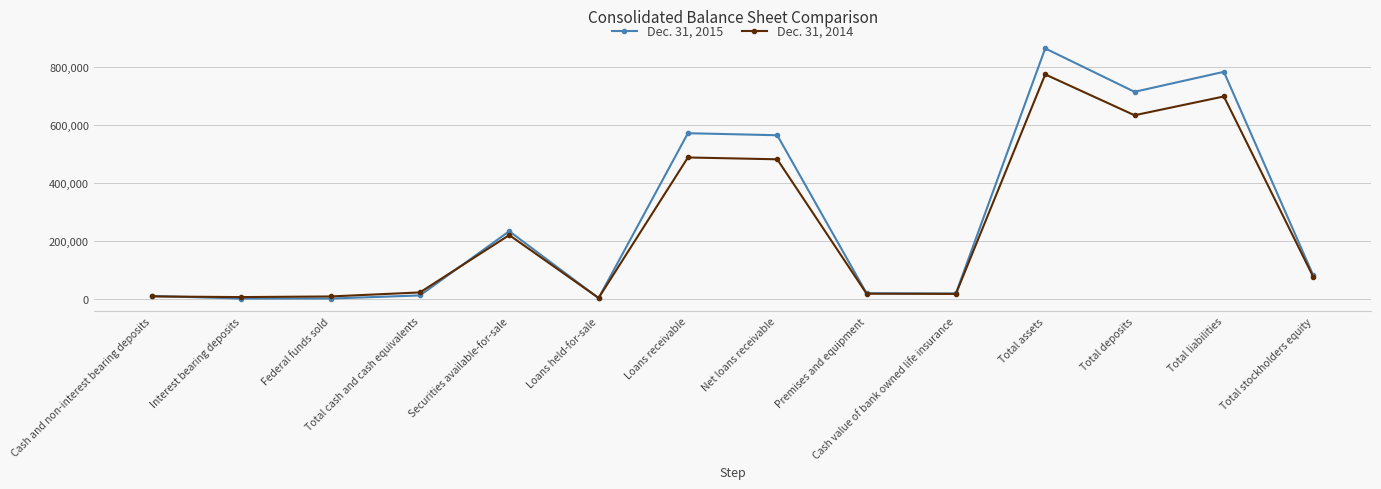

True or false: Dec. 31, 2015 has a value of 11533 at Total cash and cash equivalents.

True